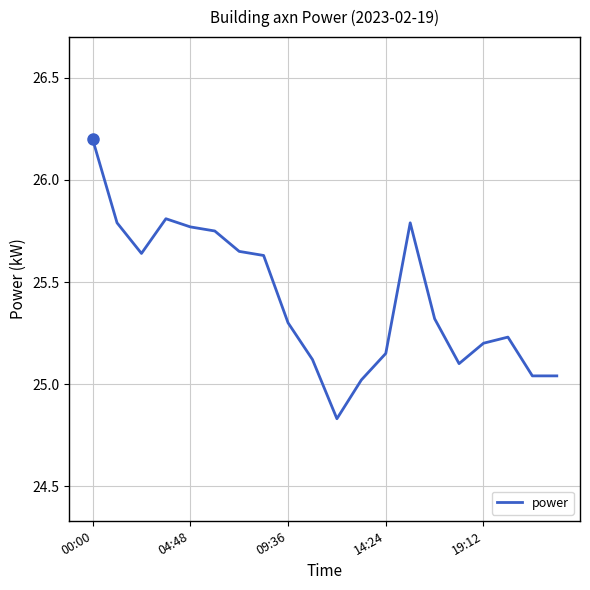

What is the difference between the maximum and minimum values?

1.4